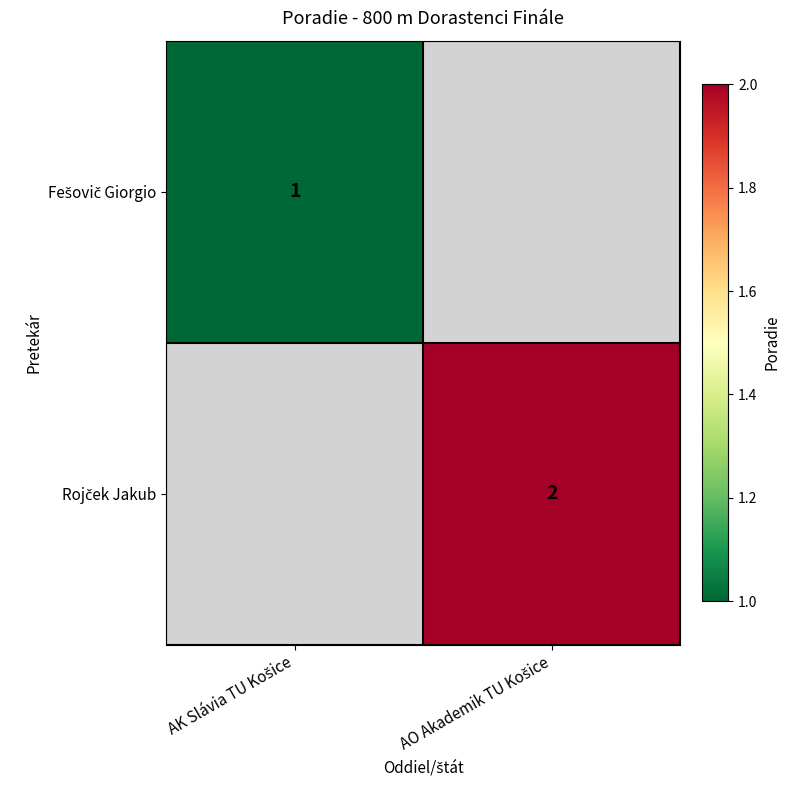

What is the sum of the Fešovič Giorgio values at AO Akademik TU Košice and AK Slávia TU Košice?

1